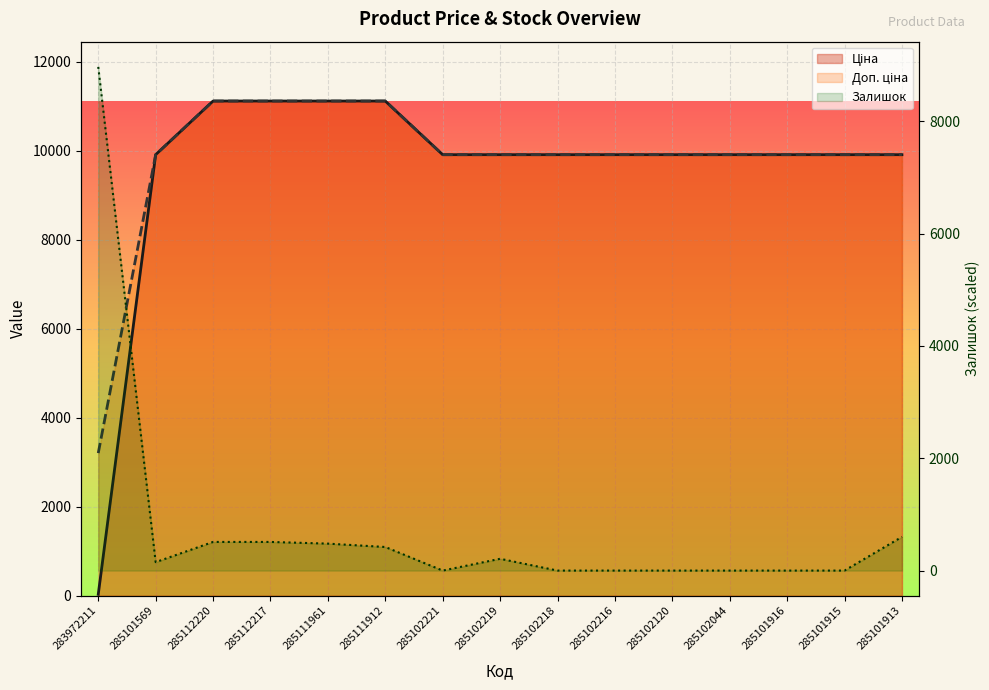

True or false: Ціна has a value of 32.0 at 283972211.

True